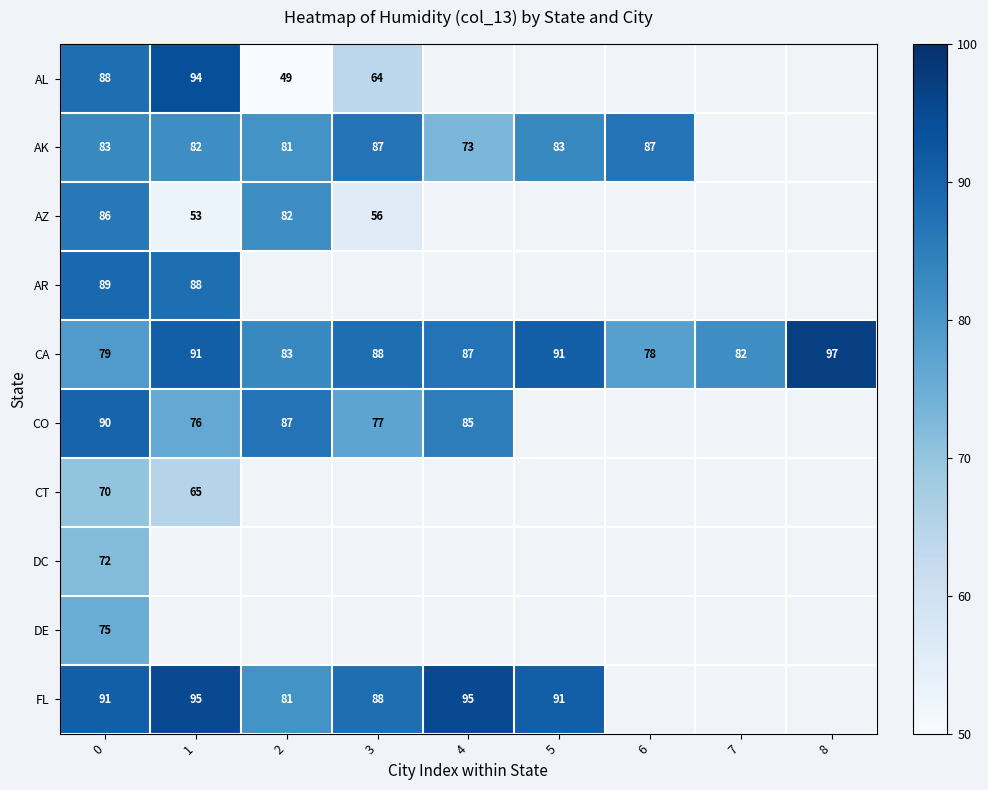

The value of AK at 3 is 87. True or false?

True